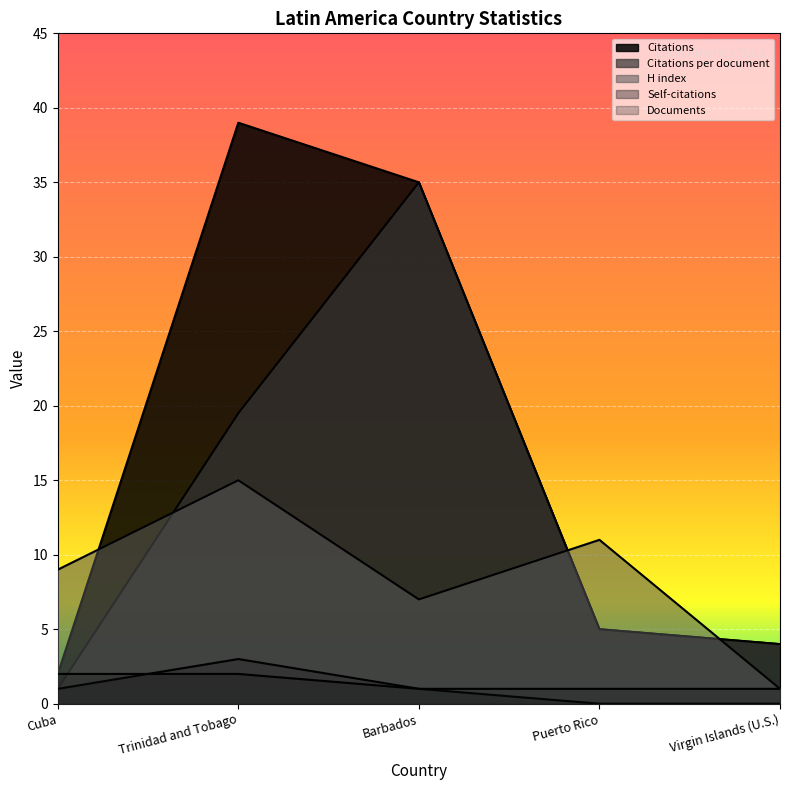

Reading right to left, what are all the values shown in this chart?

Citations: 4.0	5.0	35.0	39.0	2.0
Citations per document: 4.0	5.0	35.0	19.5	1.0
H index: 1.0	11.0	7.0	15.0	9.0
Self-citations: 0.0	0.0	1.0	3.0	1.0
Documents: 1.0	1.0	1.0	2.0	2.0